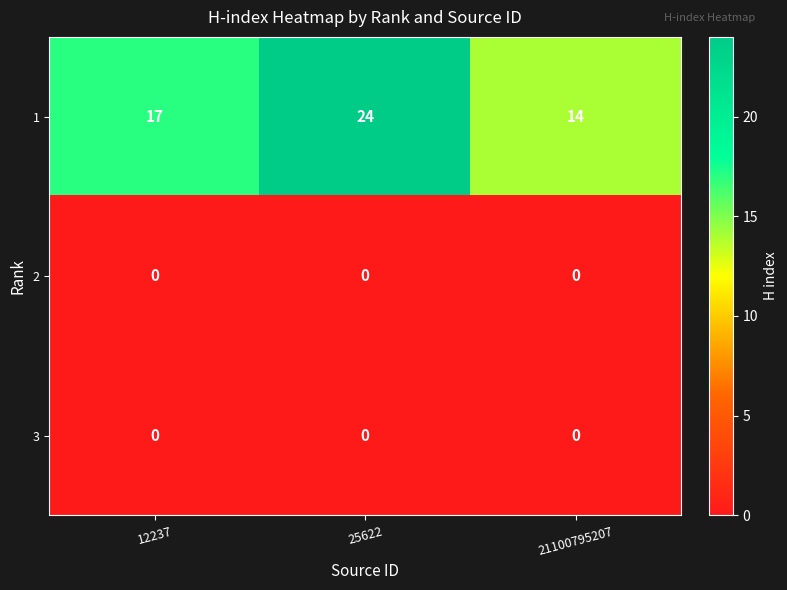

What is the difference between the highest and lowest values at 12237?

17